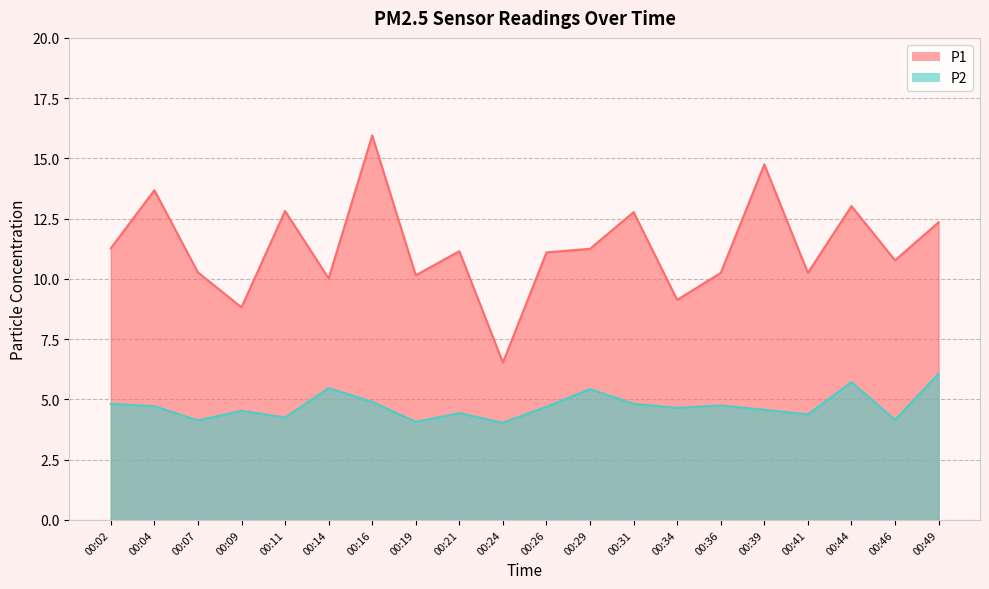

List the series in order of their overall mean, highest first.

P1, P2